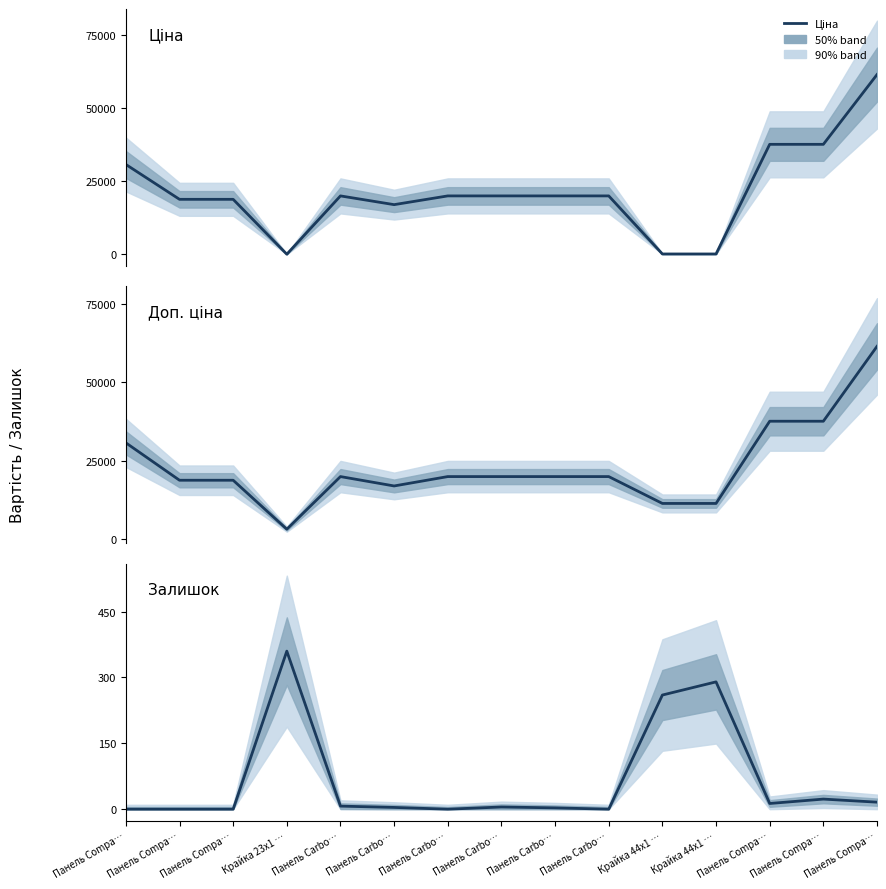

True or false: Доп. ціна and Залишок intersect in this chart.

False